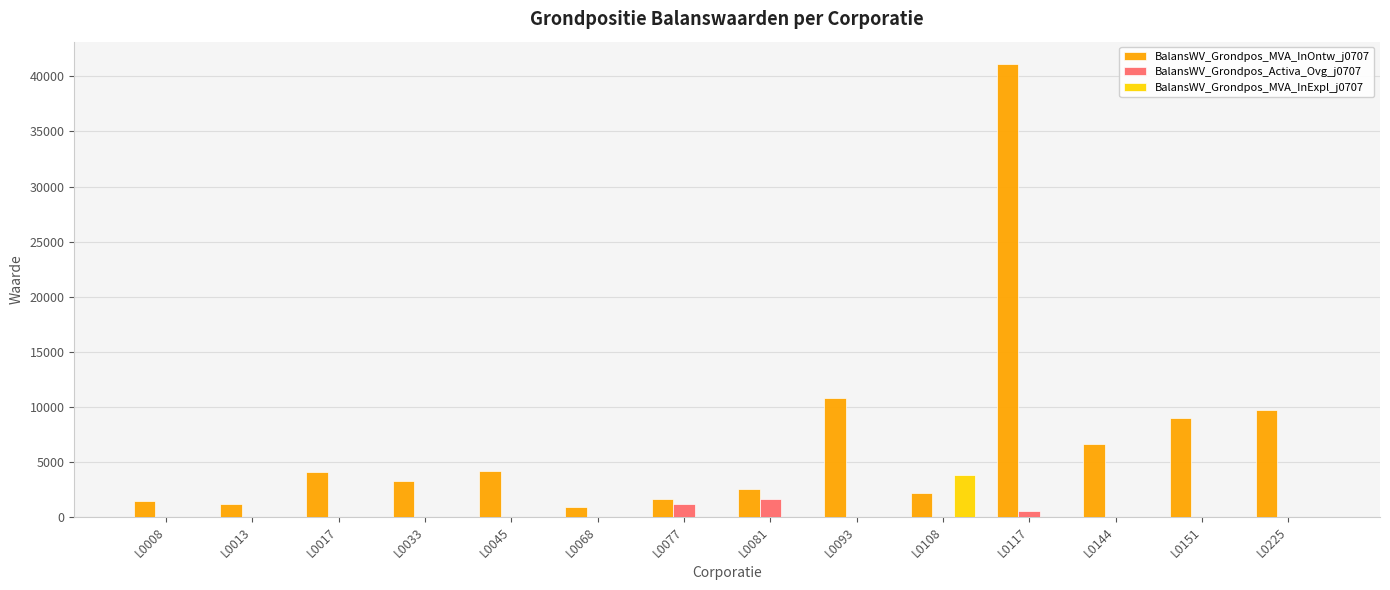

Are the bars grouped side by side (vs. stacked)?

Yes